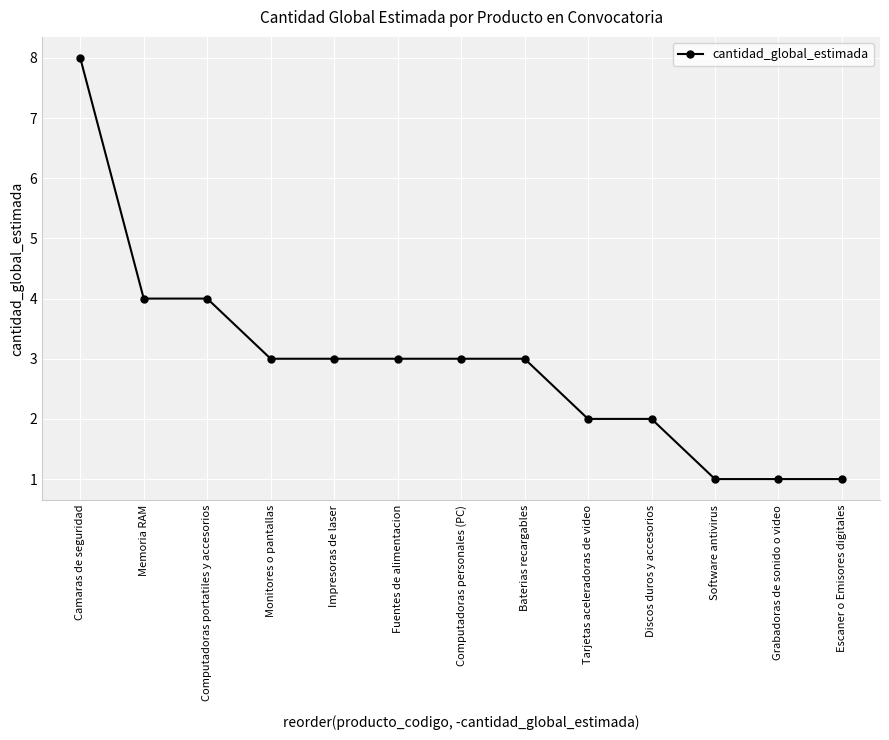

Reading left to right, extract all data points from this chart.

8	4	4	3	3	3	3	3	2	2	1	1	1